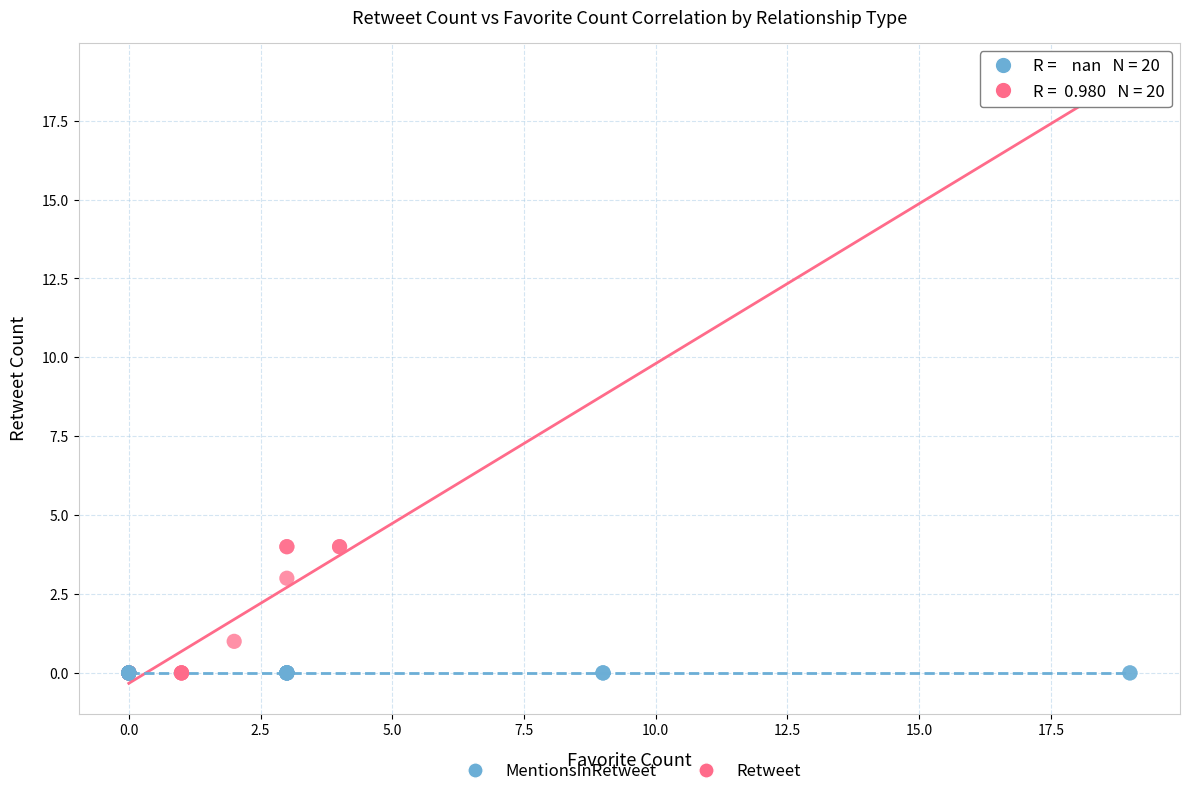

Which series contains the highest Y value?

Retweet